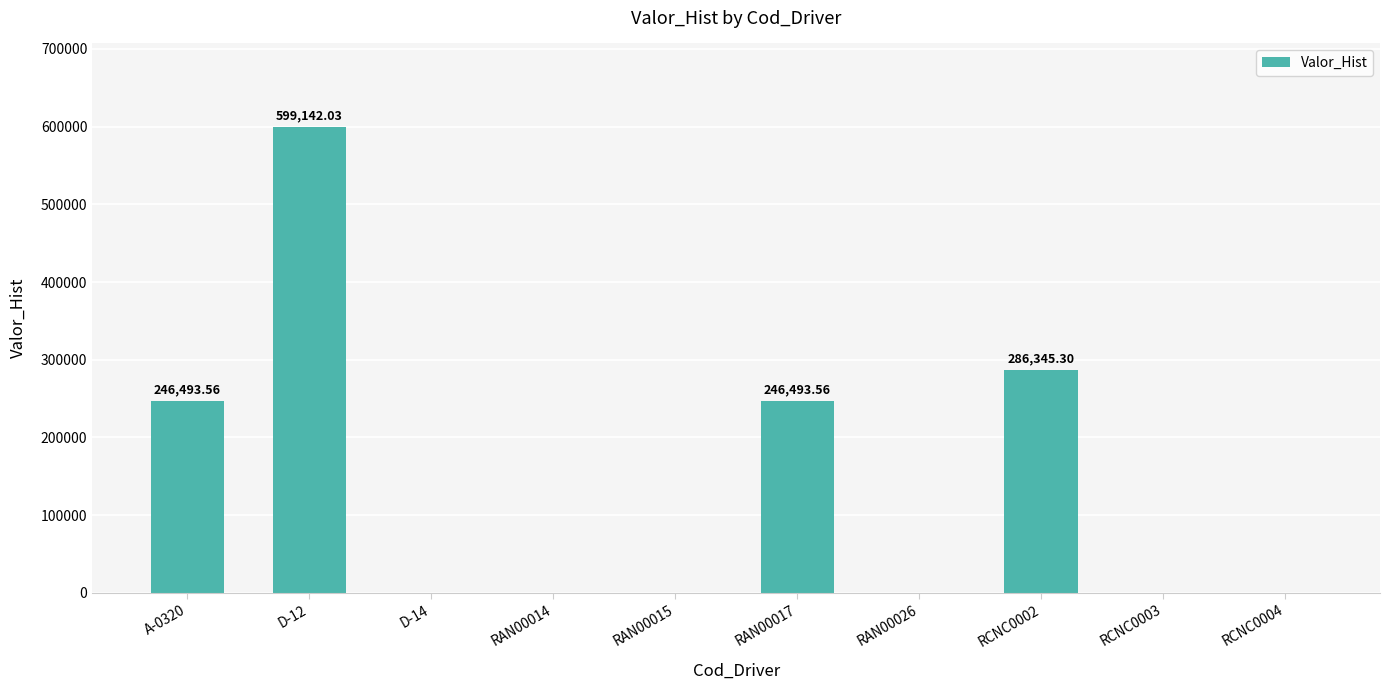

What is the sum of the values at RCNC0003 and RAN00017?

246493.6